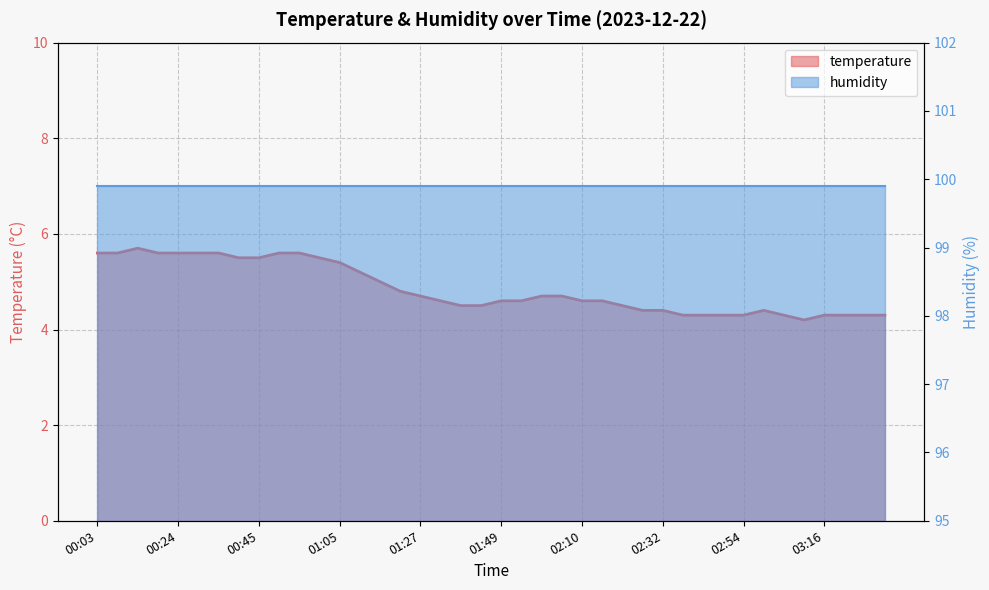

At which category does the chart reach its peak across all series?

00:14